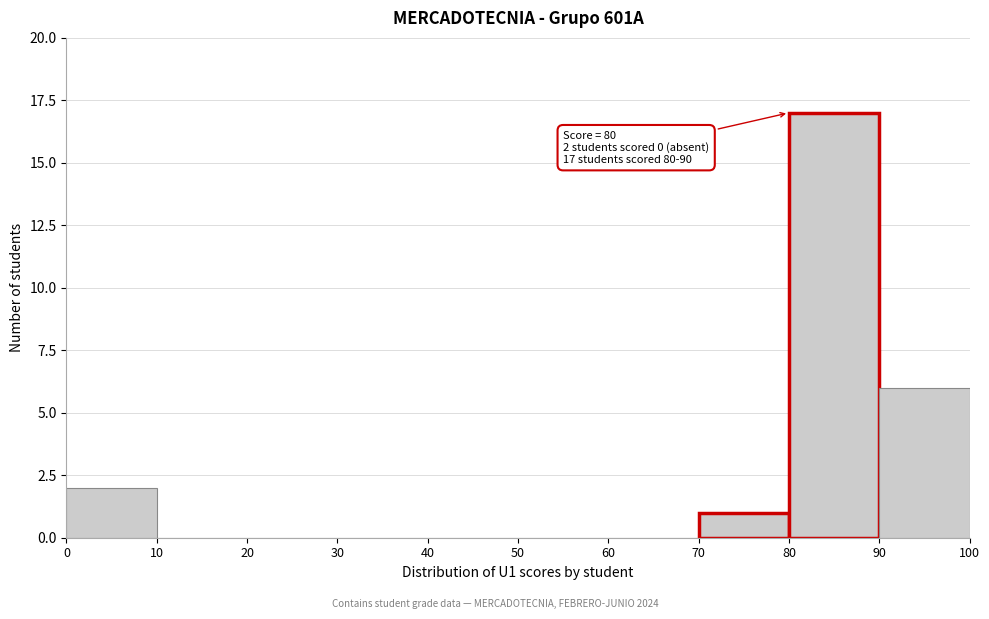

Over which range of the x-axis is the bar tallest?

80 to 90